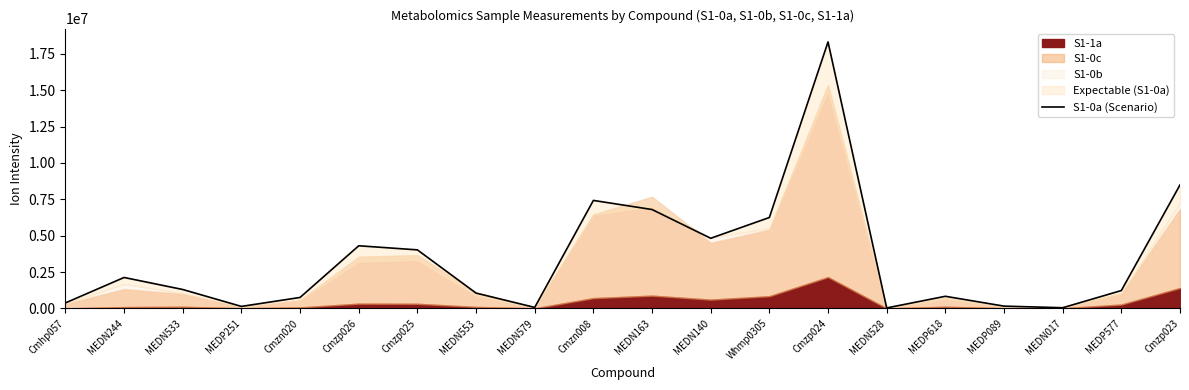

What is the approximate value at MEDN528, to the nearest 10?

33020